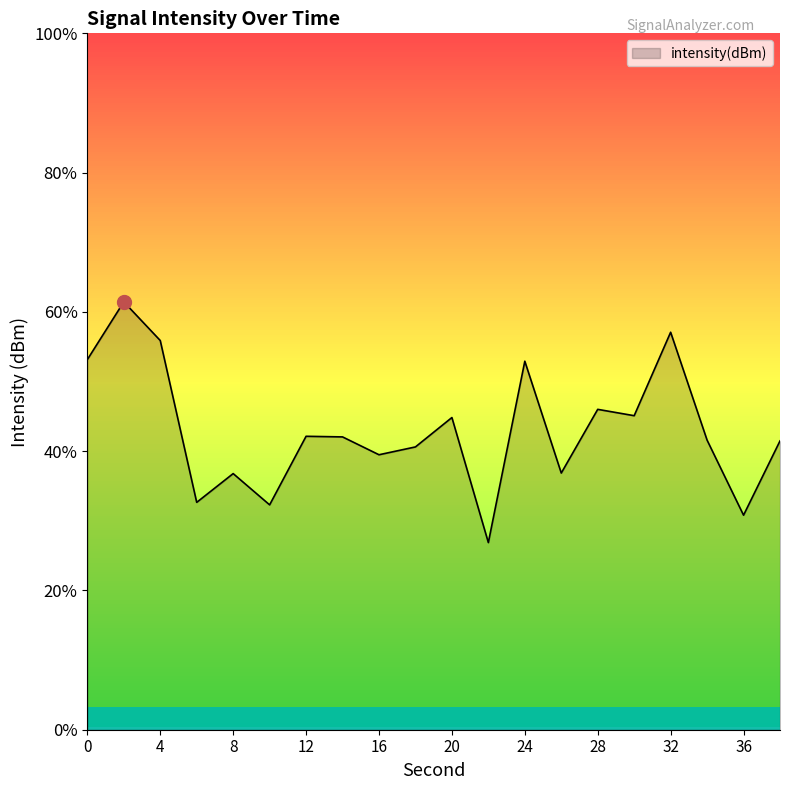

At which category does the data reach its first local valley?

6